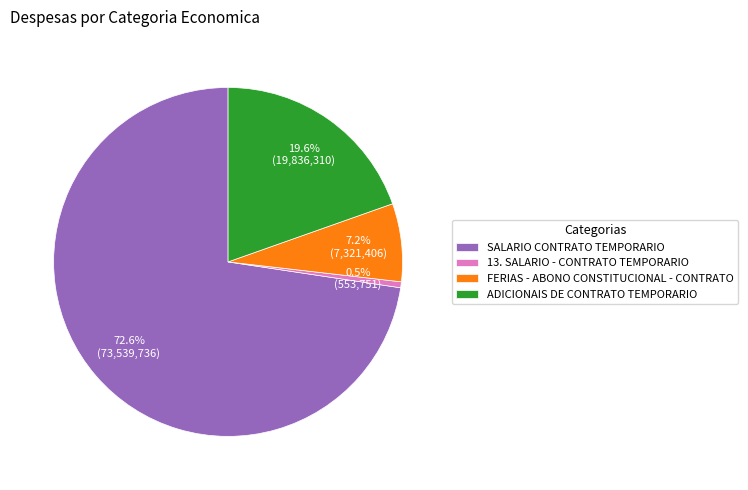

Which category accounts for the majority?

SALARIO CONTRATO TEMPORARIO